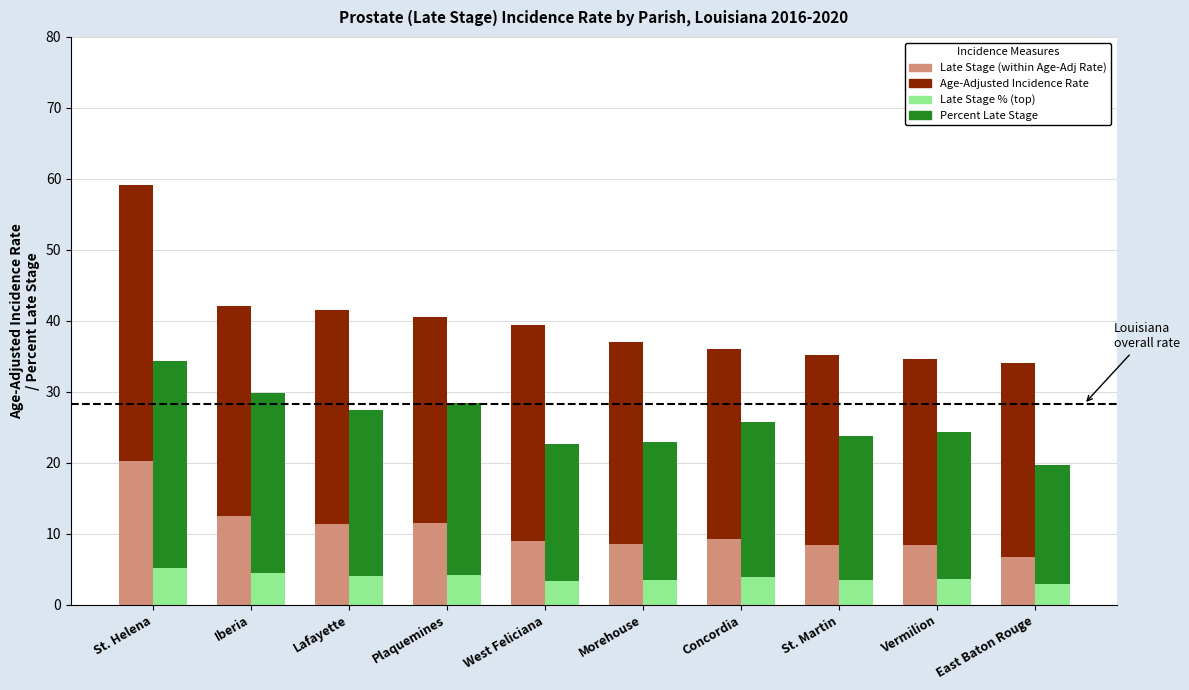

What is the spread (max minus min) of values at East Baton Rouge?

31.1